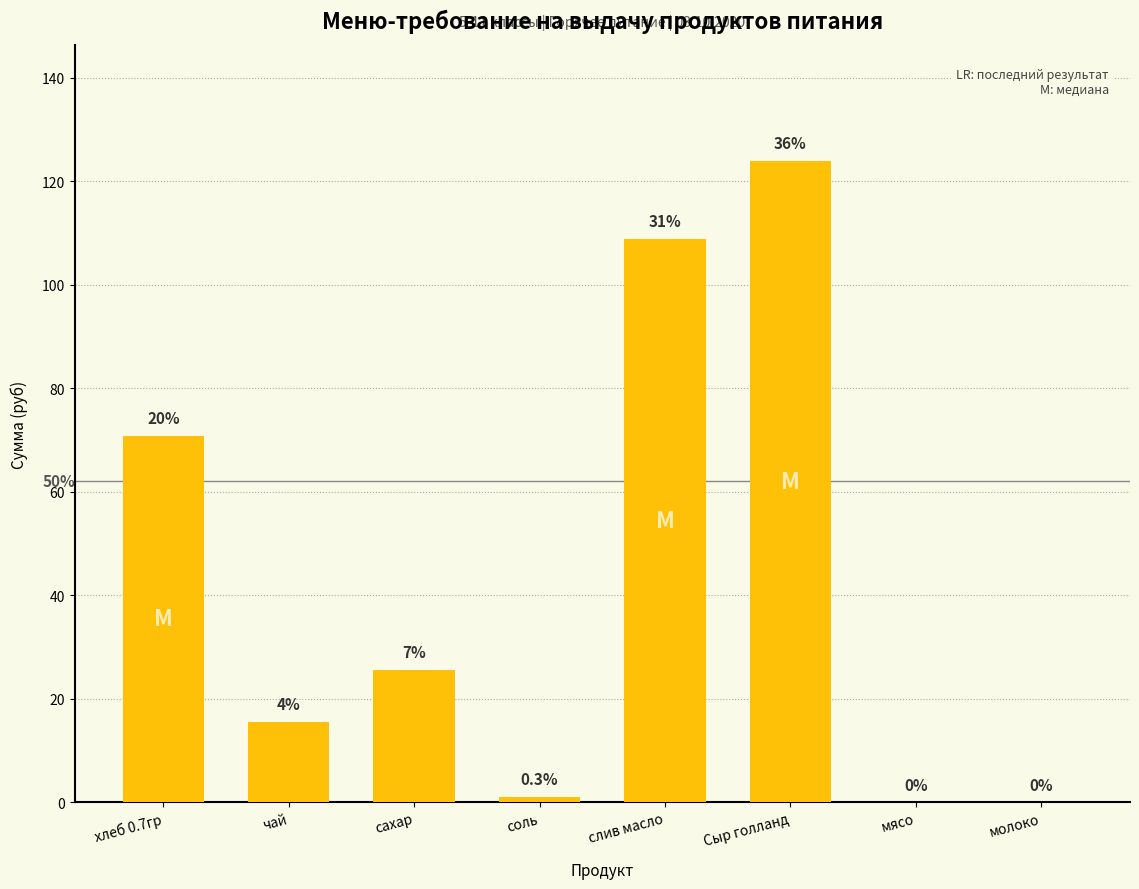

What is the sum of the values at соль and Сыр голланд?

125.1